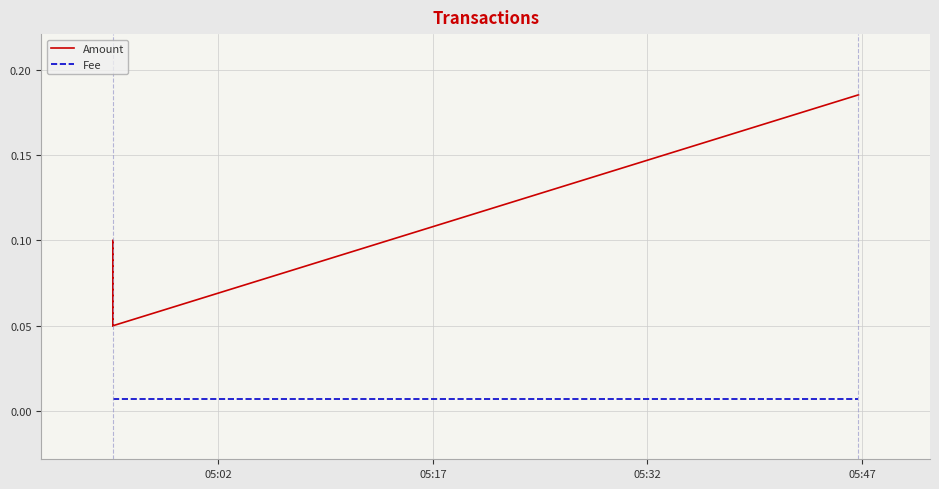

At how many categories does at least one series exceed 0?

4